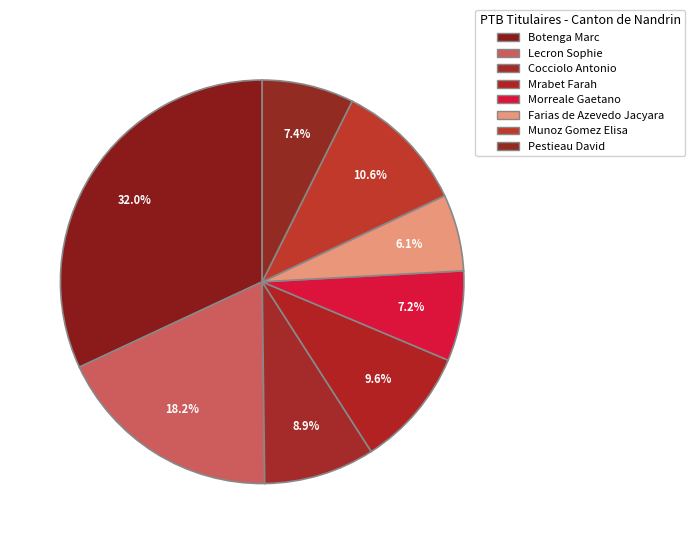

Count the number of slices in the pie.

8